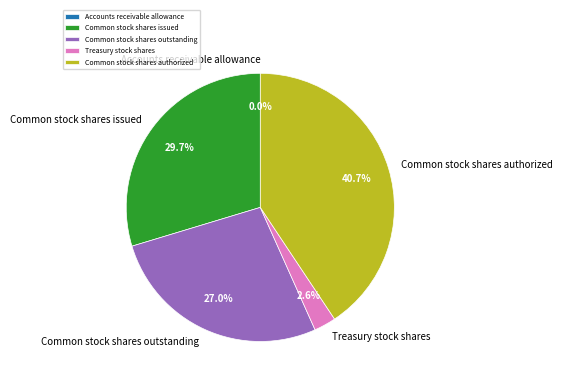

Which category has the biggest portion of the pie?

Common stock shares authorized